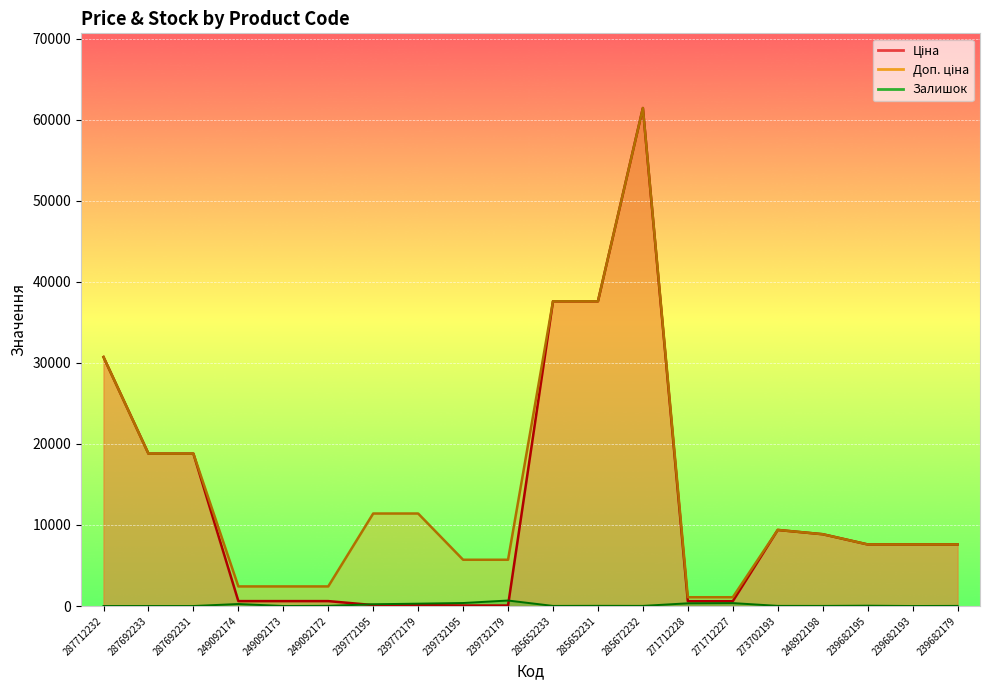

What is the label of the 9th point from the right?

285652231